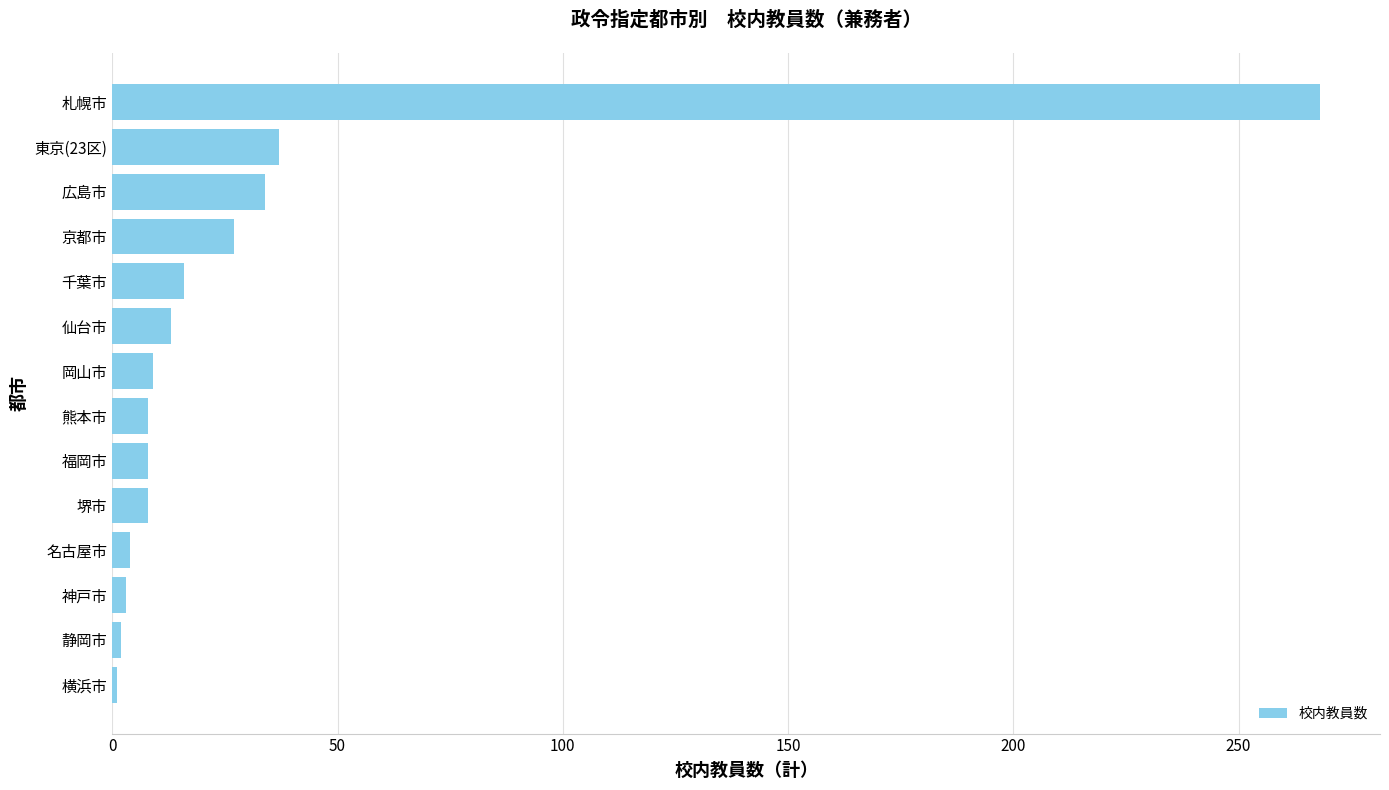

What is the sum of all values?

438